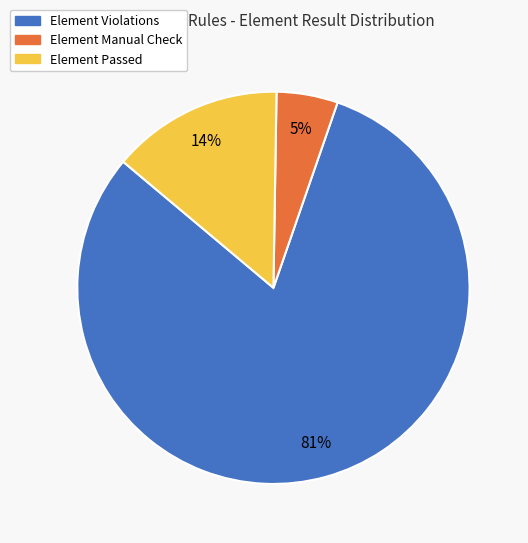

Is there any slice that represents more than half of the pie?

Yes